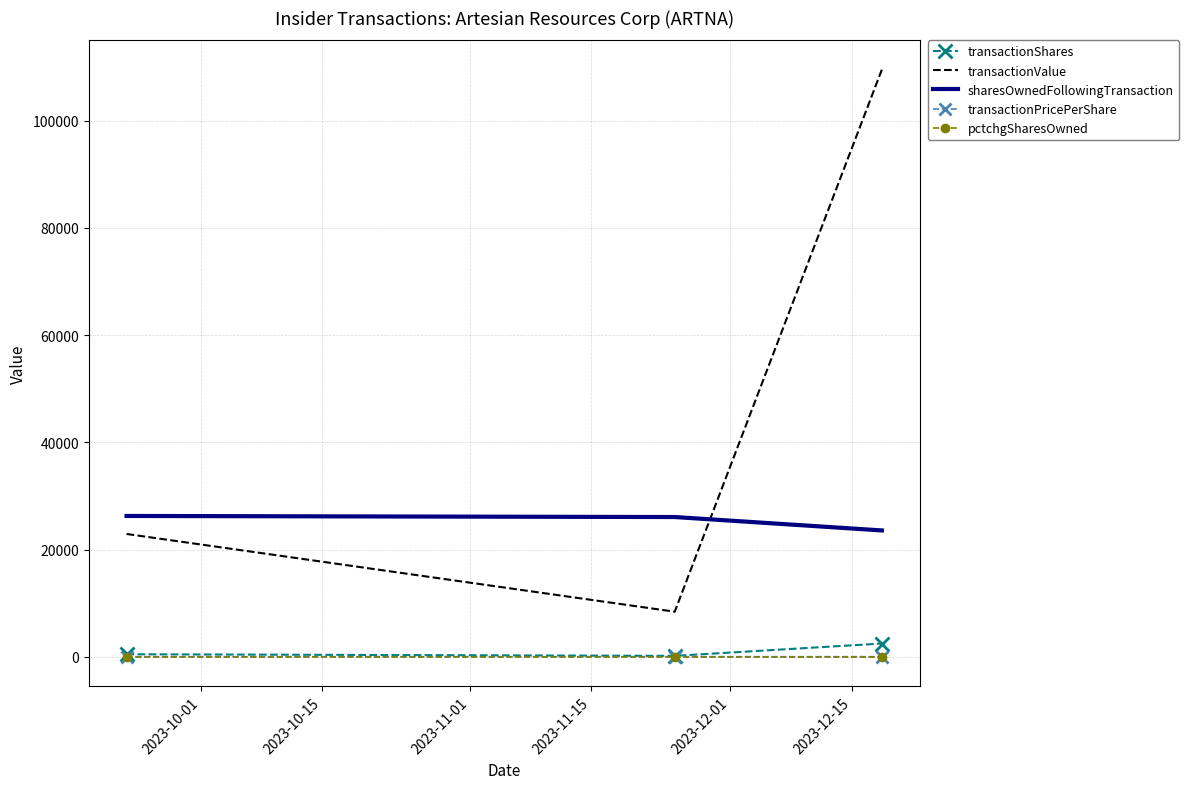

How many series are shown in this chart?

5